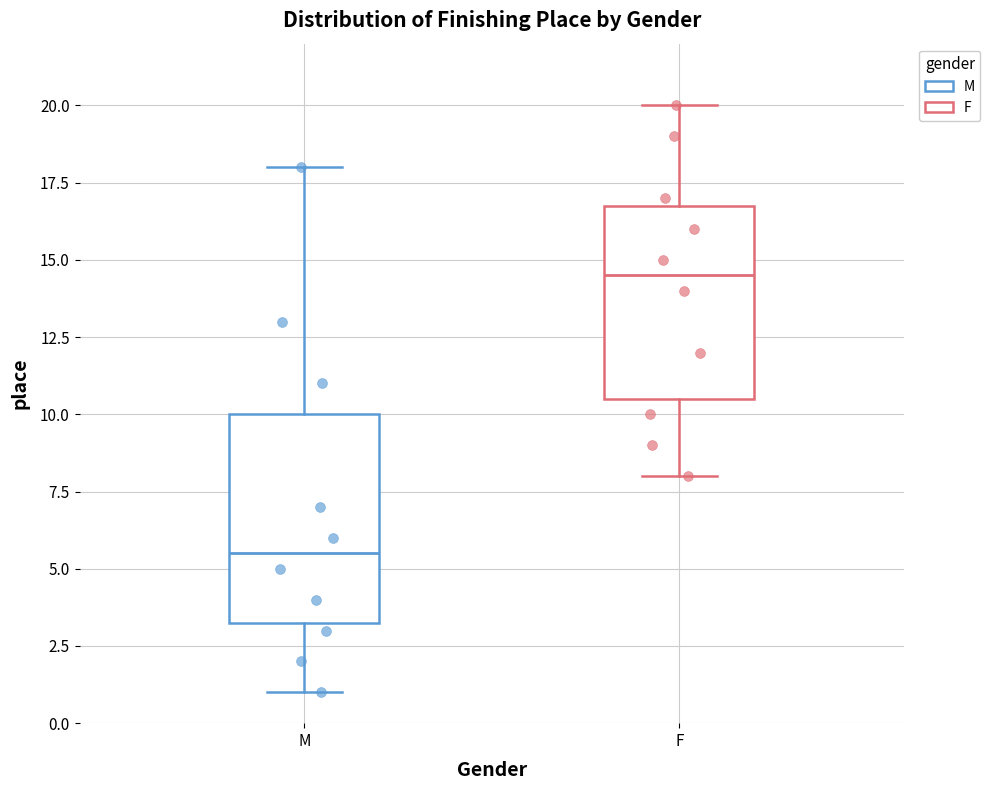

Where does the upper whisker of the box for F end on the y-axis? The values are not printed on the chart, so give them approximately, as read against the axis.

20.0